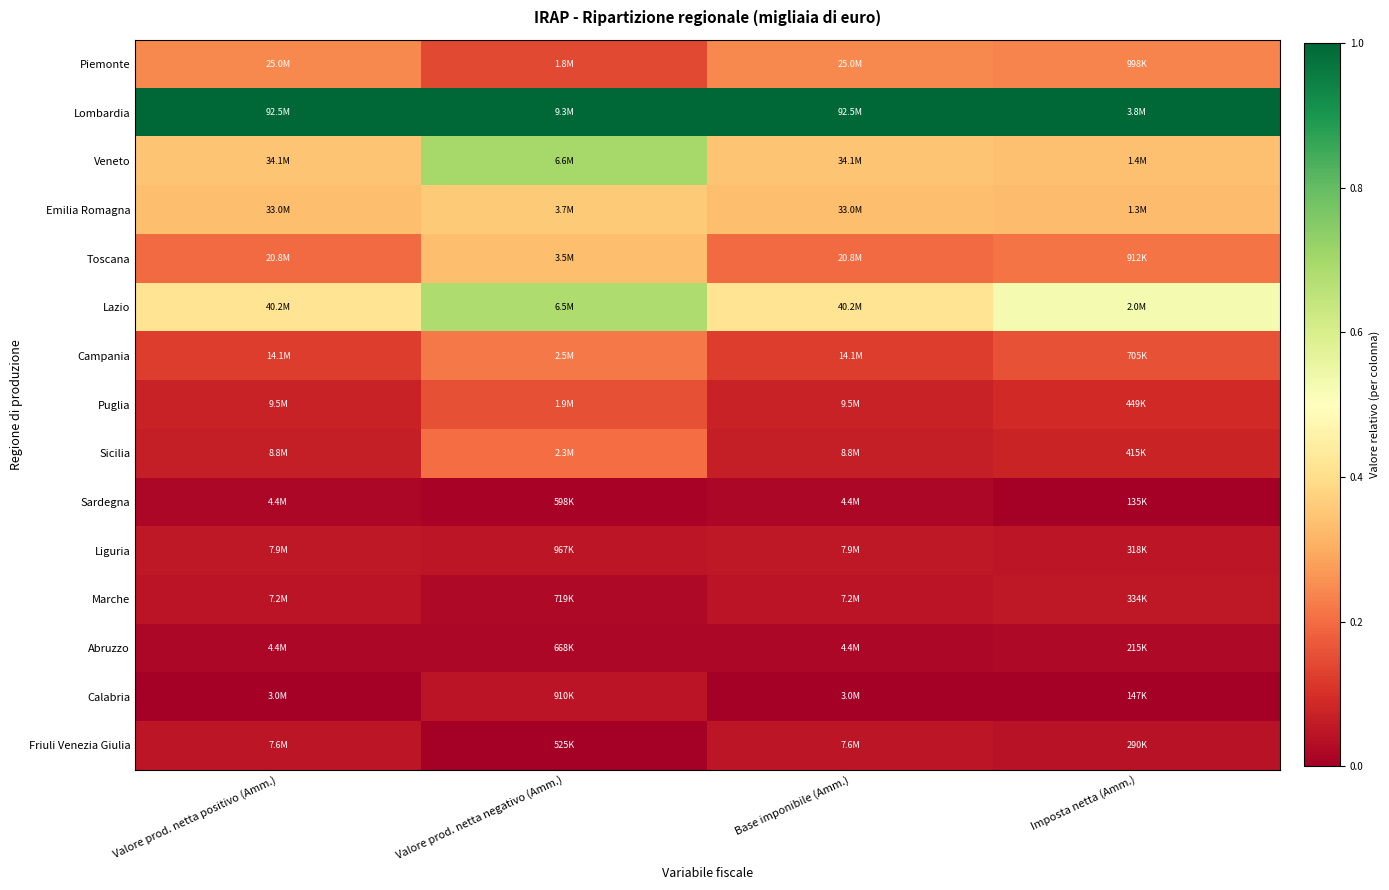

Rank the series at Valore prod. netta positivo (Amm.) from highest to lowest value.

Lombardia, Lazio, Veneto, Emilia Romagna, Piemonte, Toscana, Campania, Puglia, Sicilia, Liguria, Friuli Venezia Giulia, Marche, Abruzzo, Sardegna, Calabria